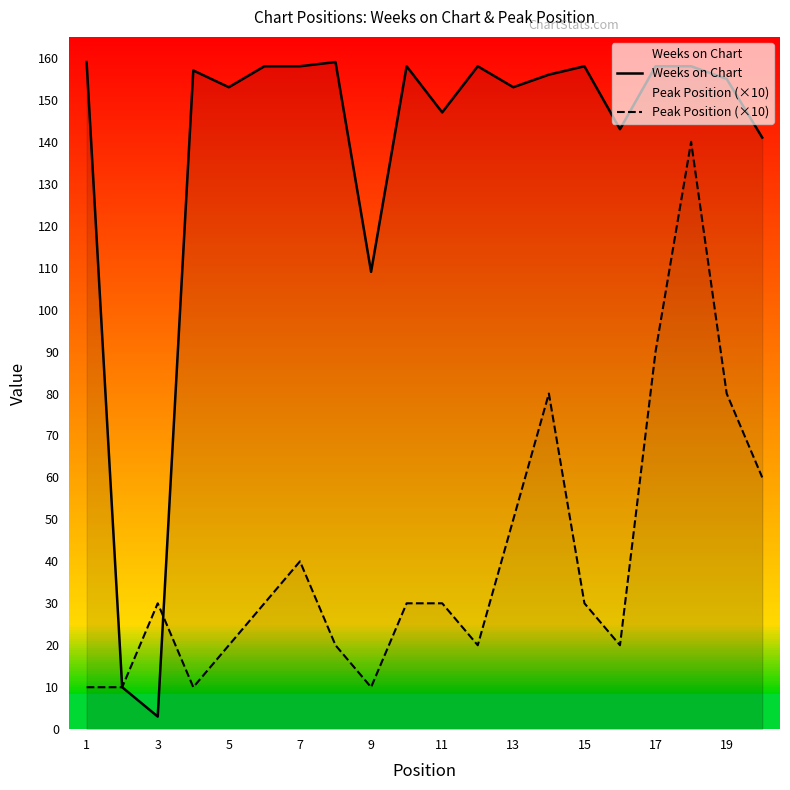

Does the chart have visible grid lines?

No